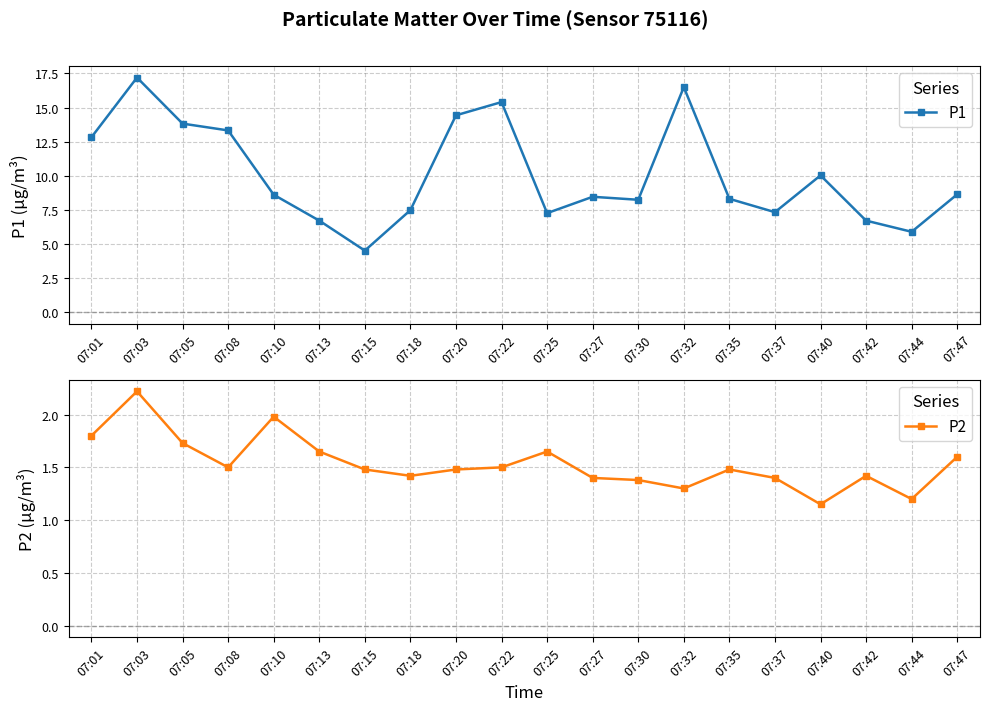

List the series in order of their peak value, highest first.

P1, P2